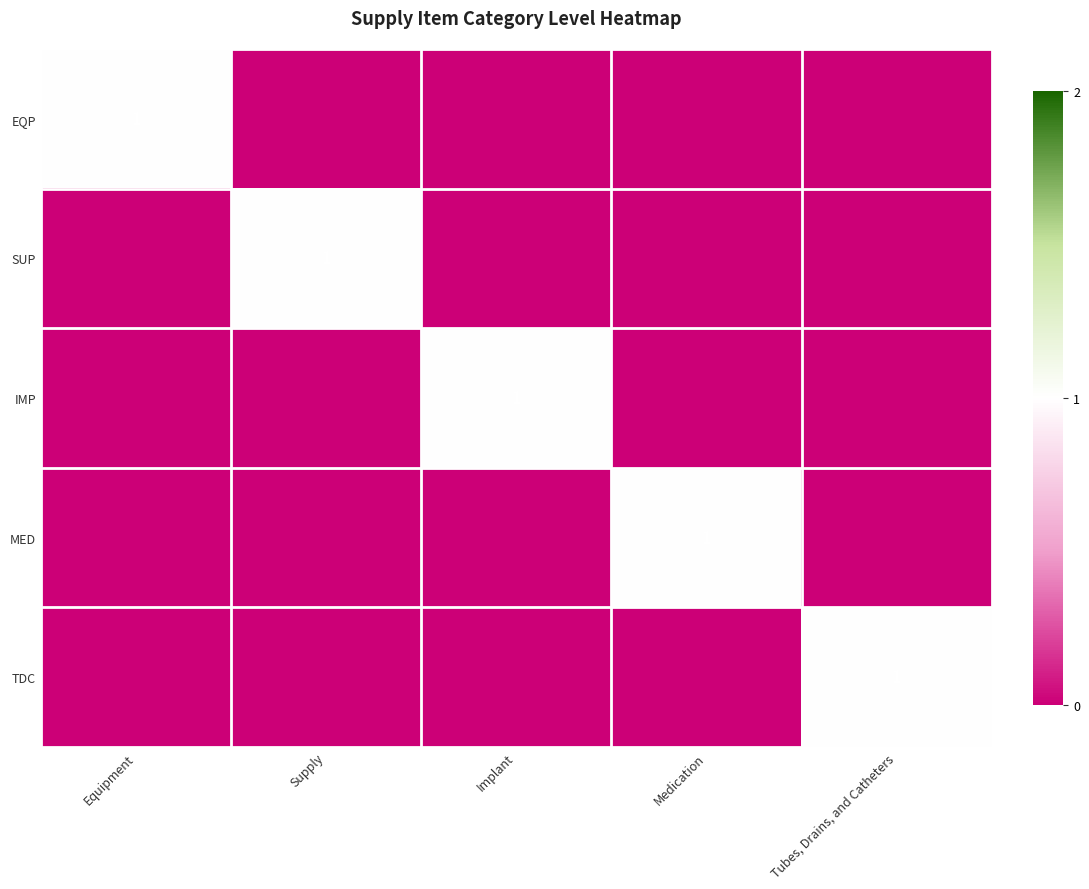

Which series has the widest spread of values?

EQP